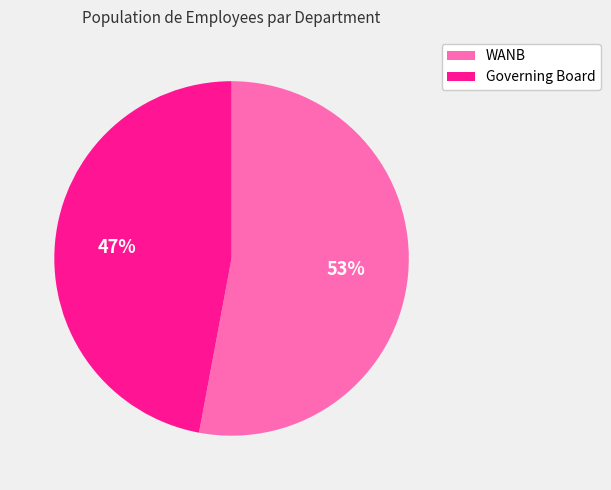

Is the sum of WANB and Governing Board greater than half?

Yes